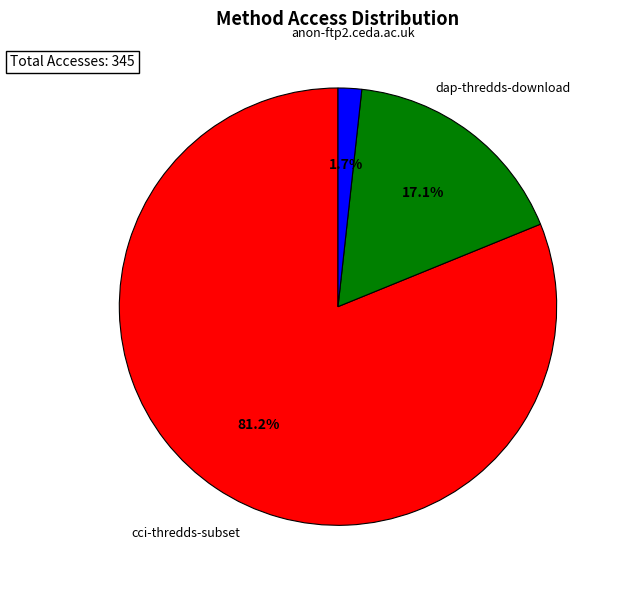

Is there a majority slice in this chart?

Yes